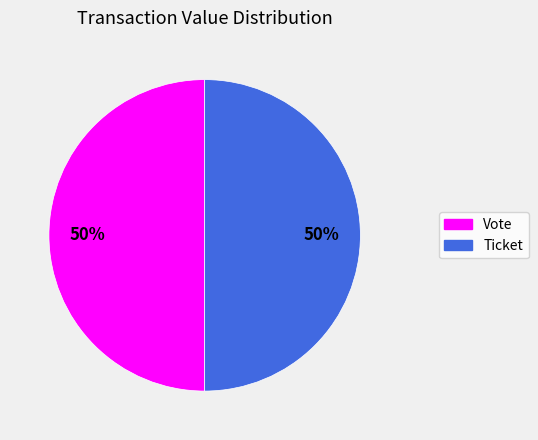

True or false: Ticket accounts for 50% of the total.

True